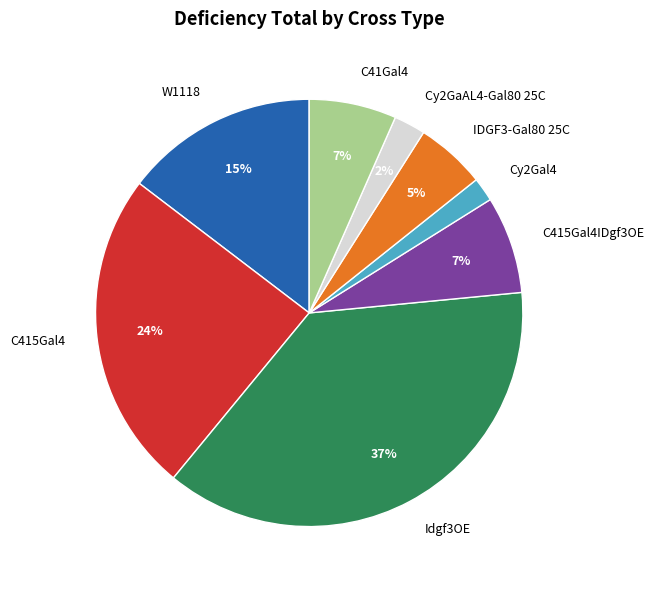

Does any single category account for the majority?

No